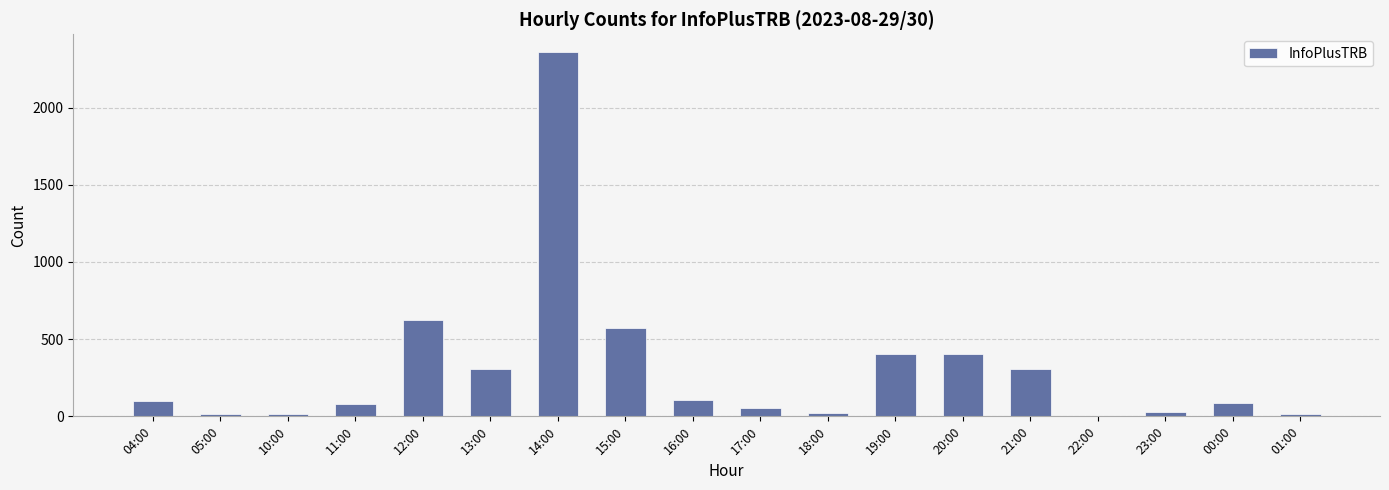

What is the greatest value displayed?

2357